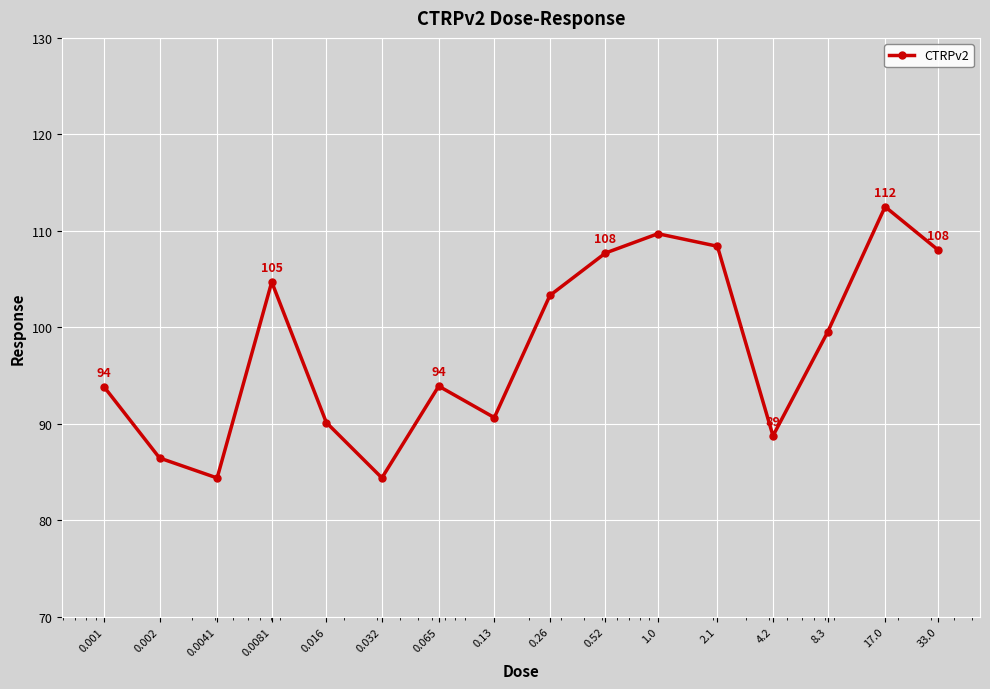

What is the difference between the maximum and minimum values?

28.1